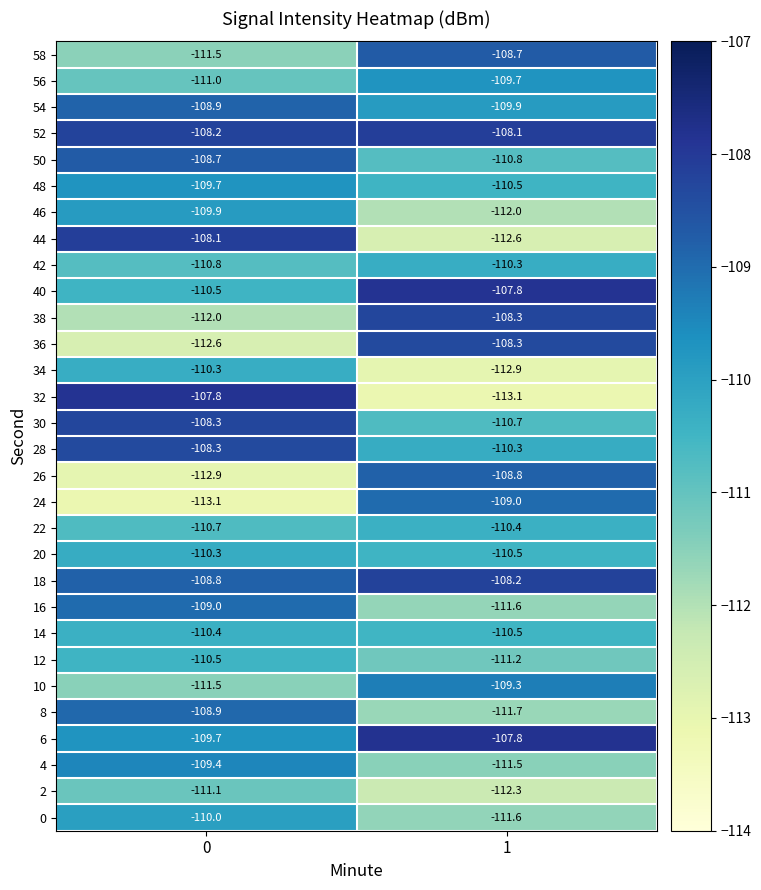

The value of 18 at 1 is -189.3. True or false?

False